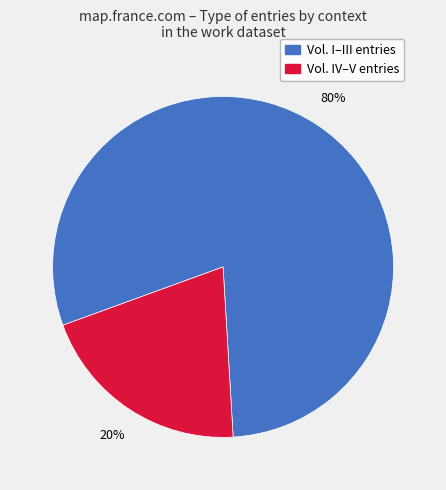

Is there a majority slice in this chart?

Yes